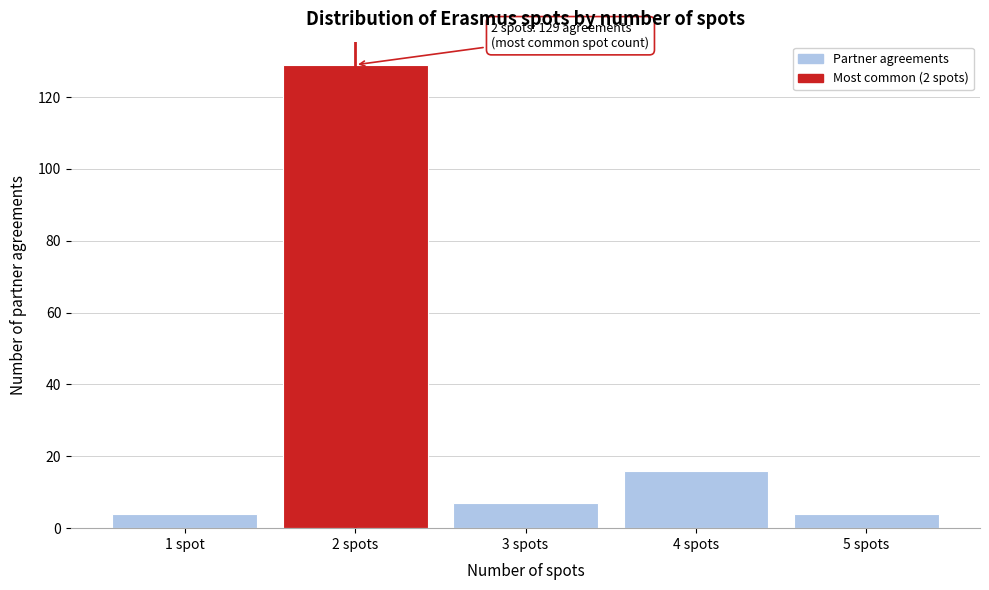

Reading right to left, extract all data points from this chart.

5 spots=4	4 spots=16	3 spots=7	2 spots=129	1 spot=4